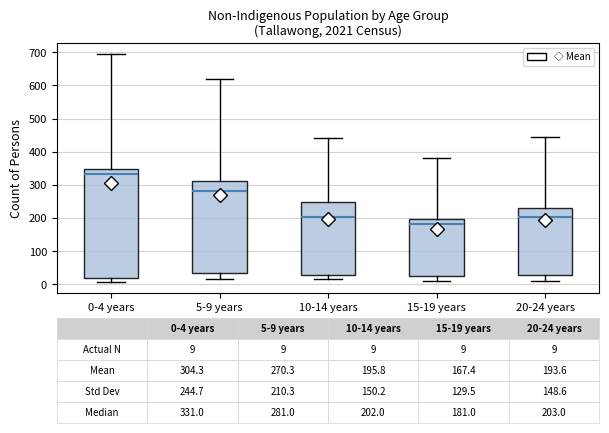

Which box is the tallest, from its lower edge to its upper edge?

0-4 years